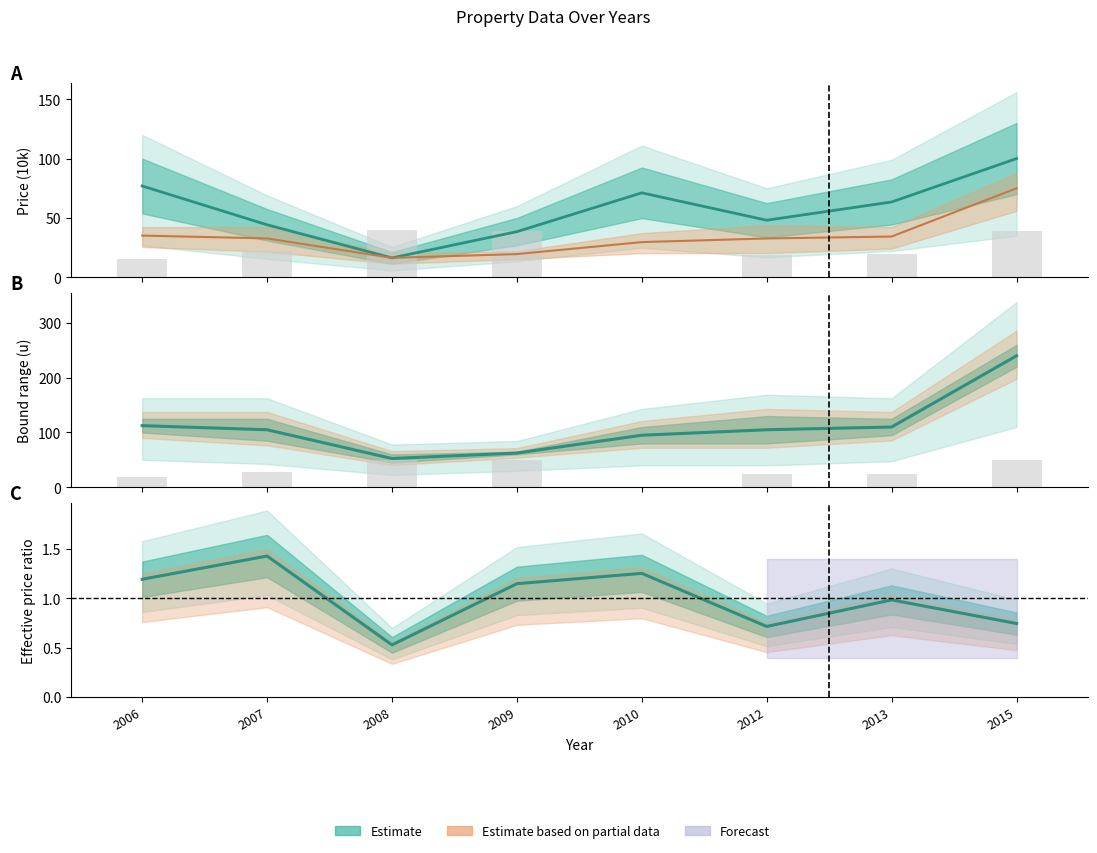

What is the total value across all series at 2007?

205.9